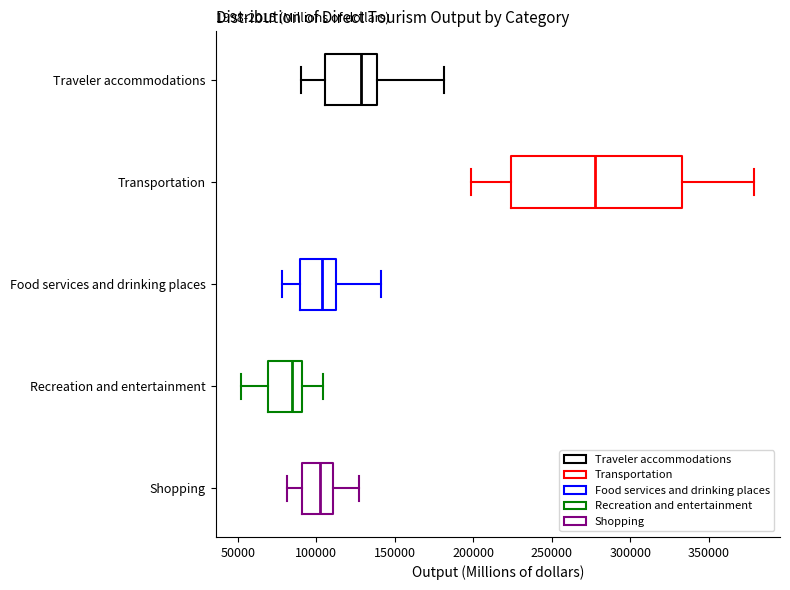

Which box has the furthest to the left median line?

Recreation and entertainment